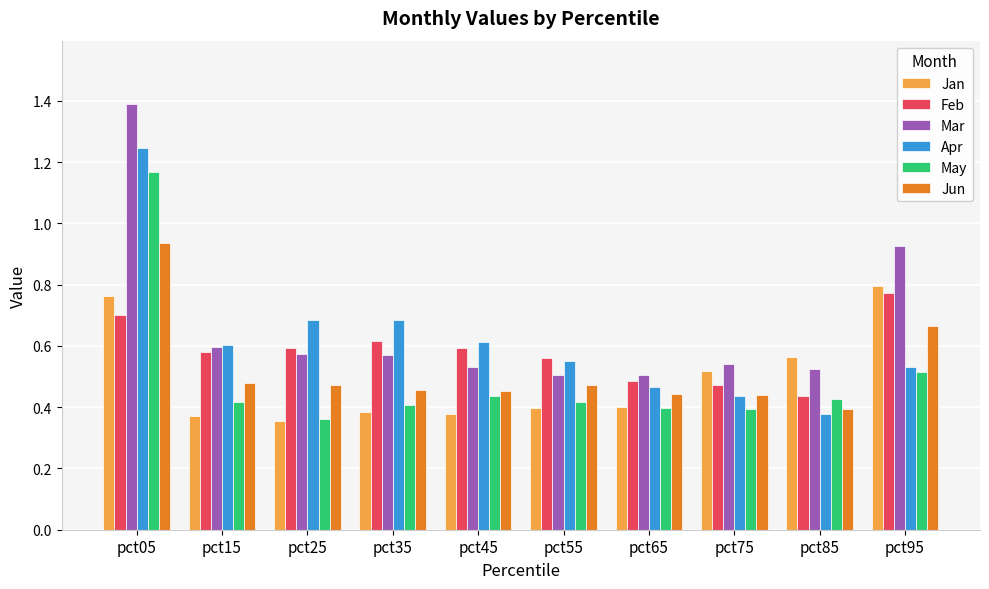

Is the value of Feb at pct05 greater than the value of May at pct65?

Yes